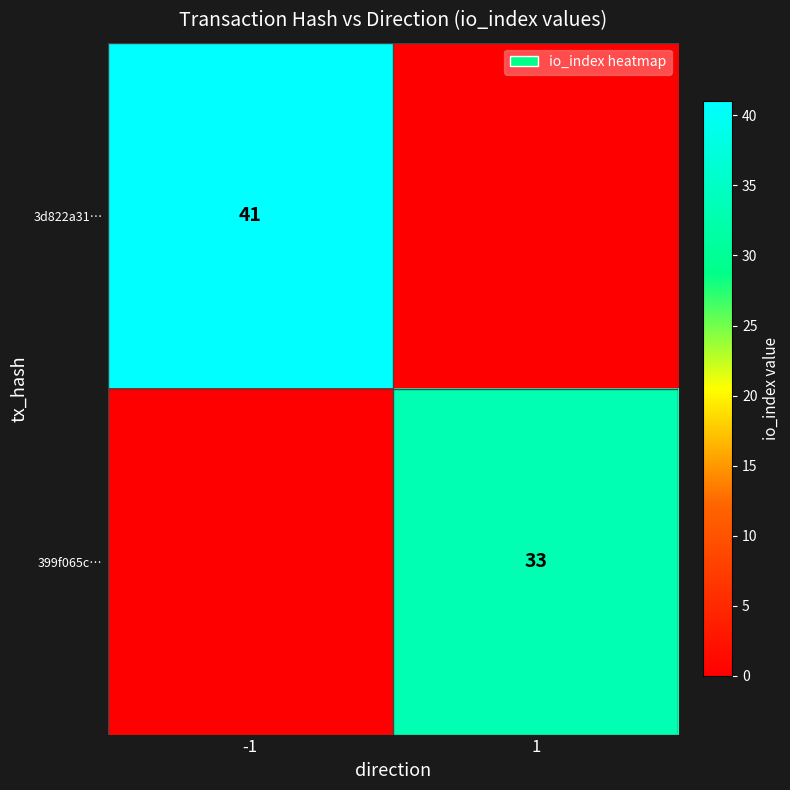

What is the total value across all series at -1?

41